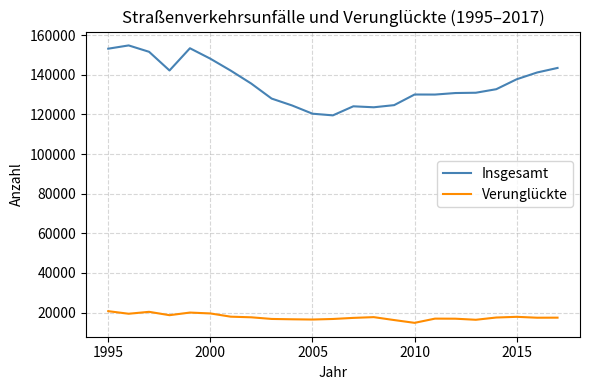

Rank the series by their average value, from highest to lowest.

Insgesamt, Verunglückte